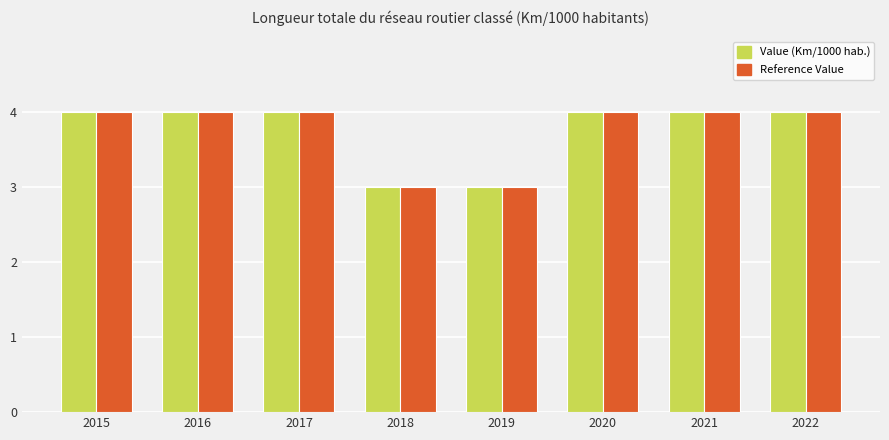

The value of Reference Value at 2017 is 1. True or false?

False